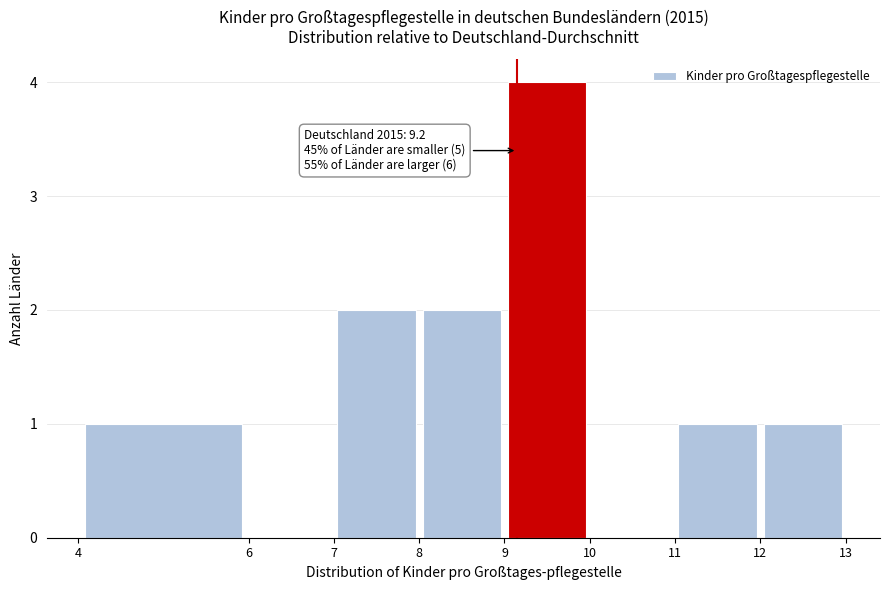

Over which range of the x-axis is the bar tallest?

9 to 10